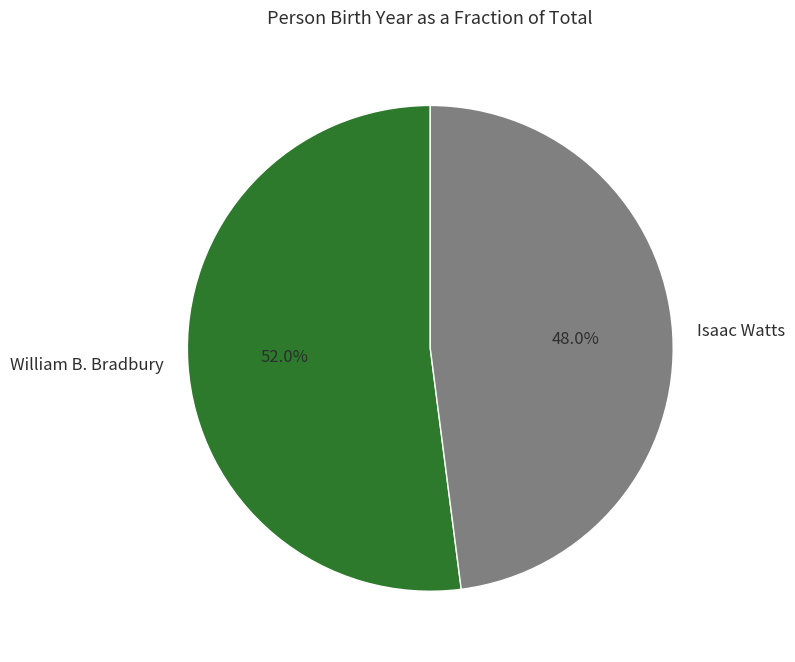

Is Isaac Watts the majority of the pie?

No